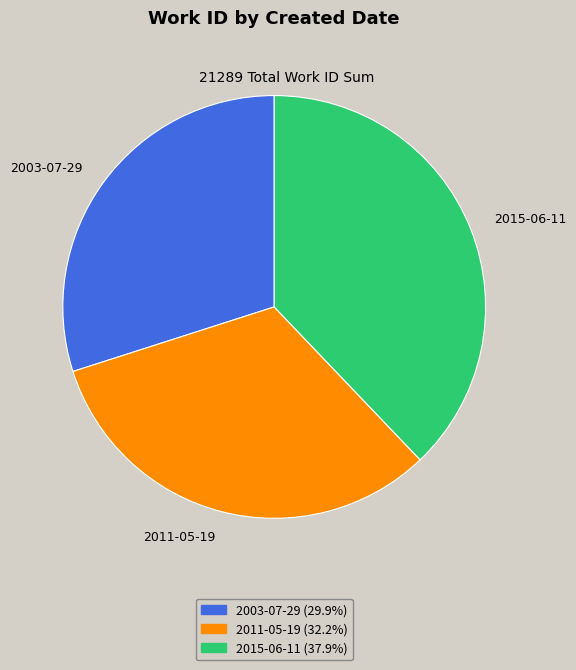

Does 2015-06-11 represent more than half of the total?

No